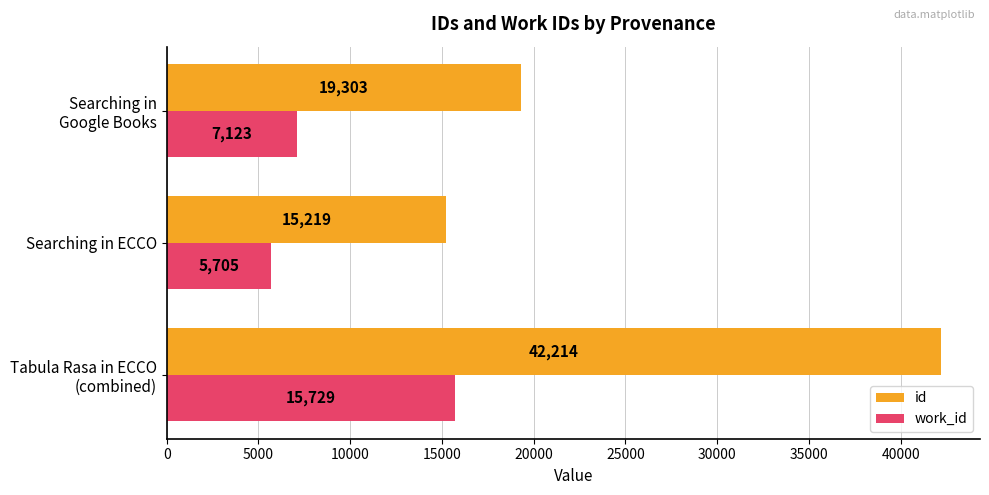

What is the spread (max minus min) of values at Searching in ECCO?

9514